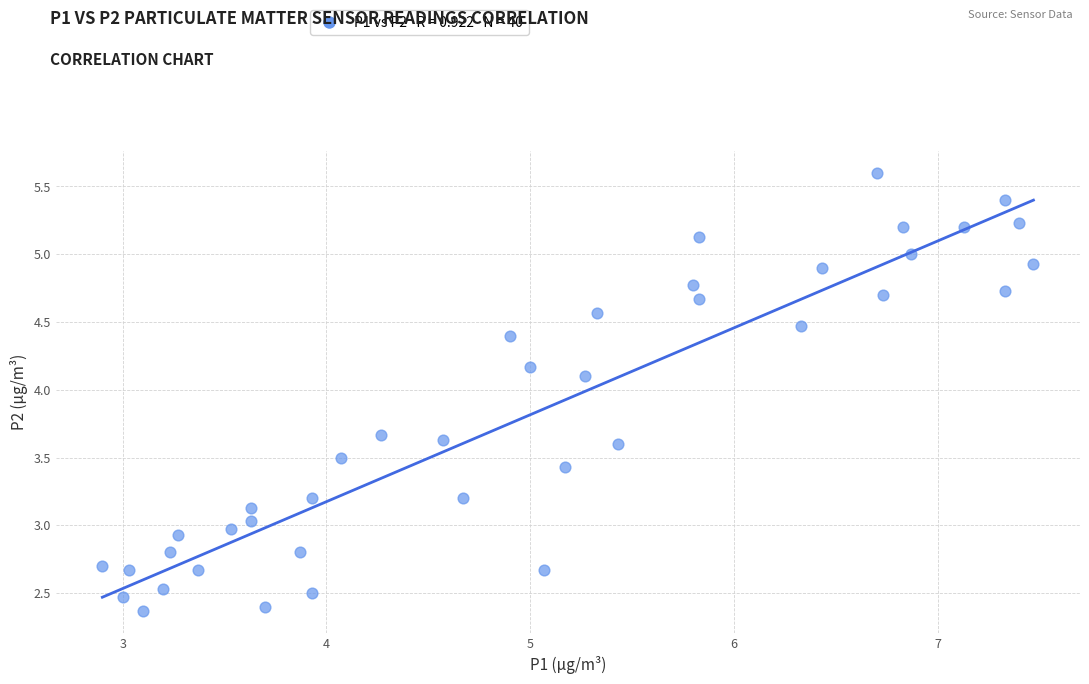

What is the range of Y values (max minus min)?

3.2